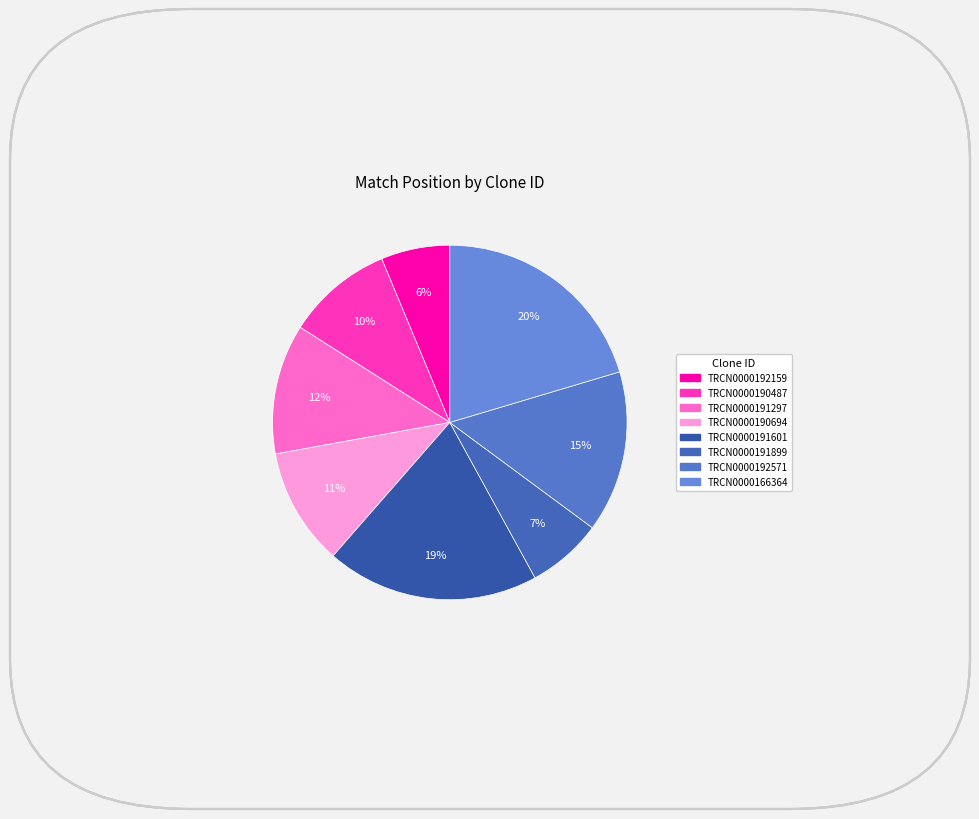

Is there any slice that represents more than half of the pie?

No